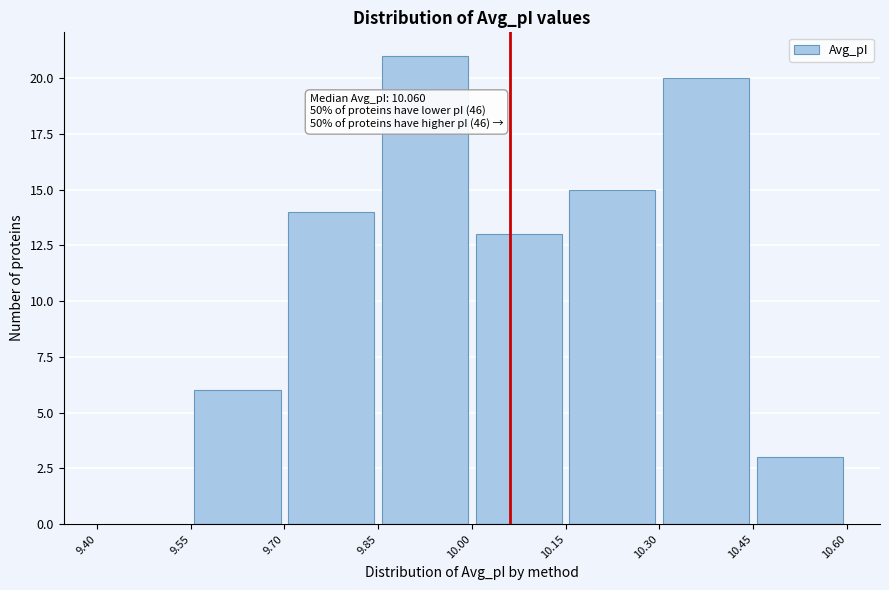

Which range on the x-axis has the tallest bar?

9.85 to 10.00